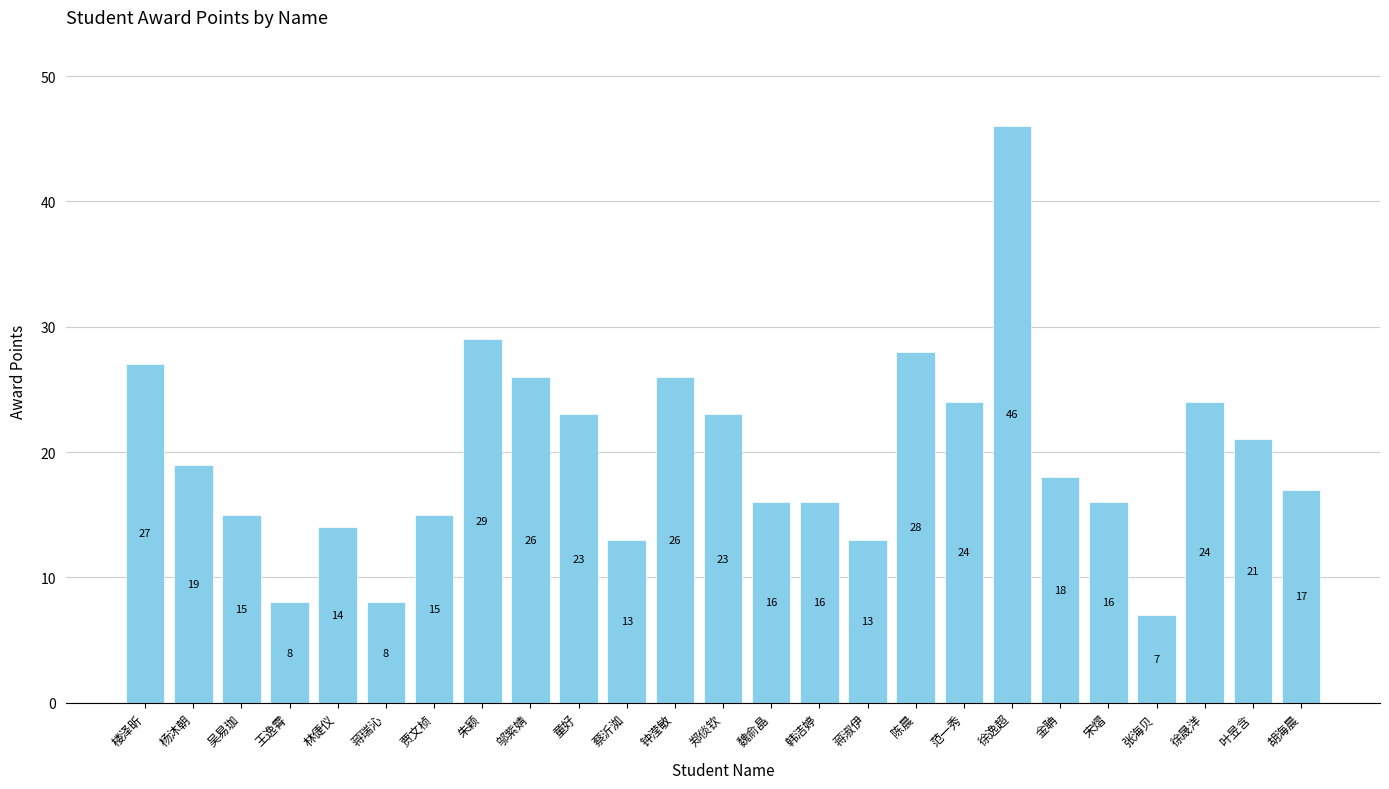

The chart shows a value of 22 at 林倢仪. True or false?

False